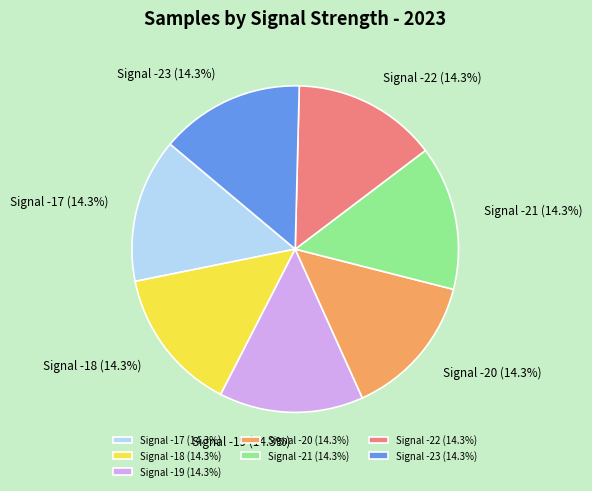

Approximately how many times larger is the value at Signal -22 (14.3%) compared to Signal -18 (14.3%)?

1.0